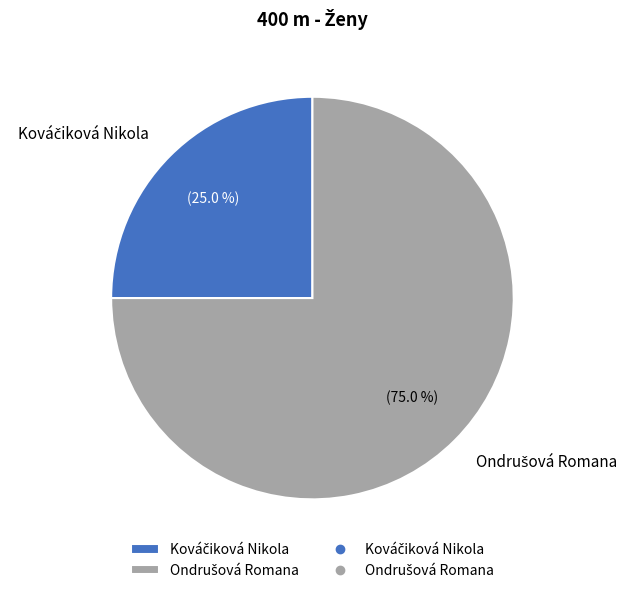

Is there any slice that represents more than half of the pie?

Yes